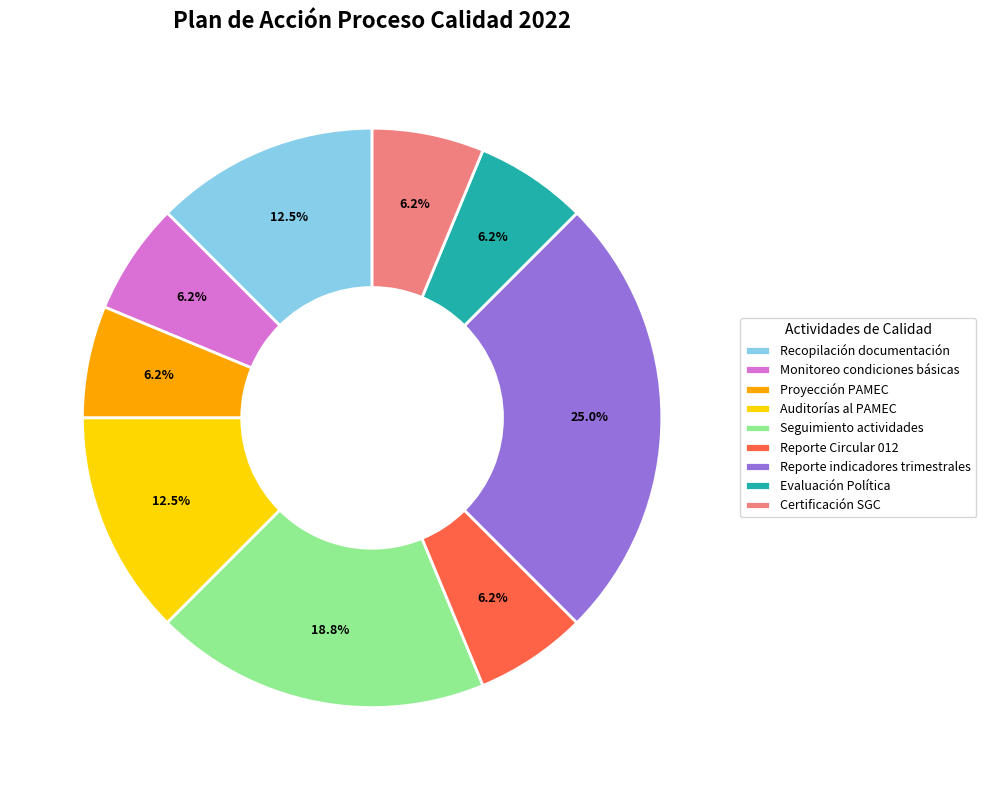

Which has a higher value, Seguimiento actividades or Recopilación documentación?

Seguimiento actividades